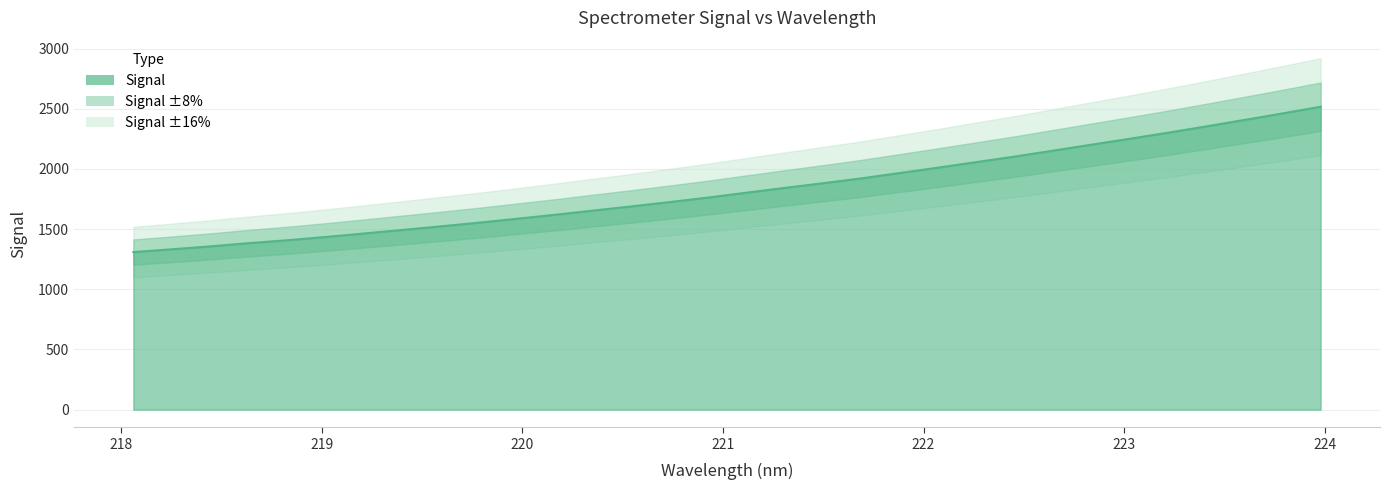

Is it true that the value at 28 is 590.6?

False